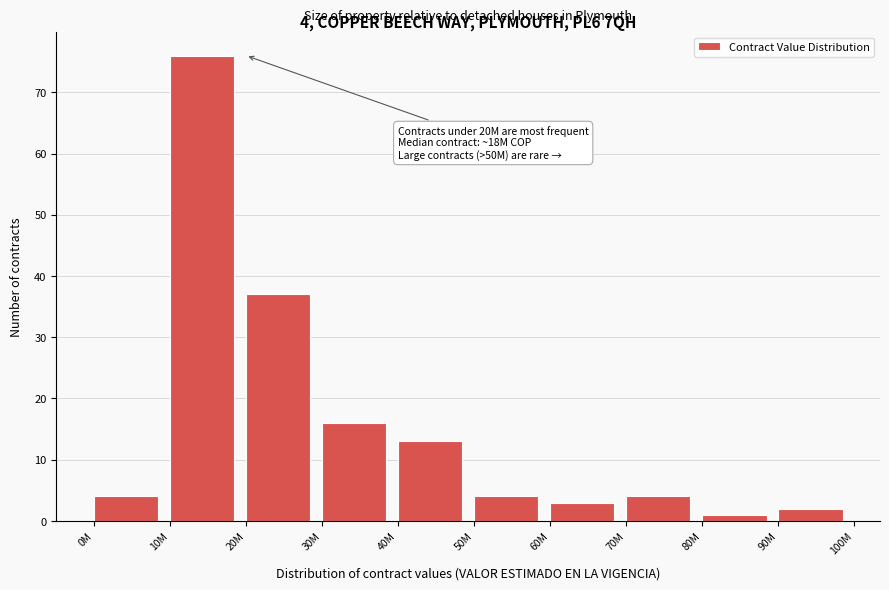

Reading left to right, what are all the values shown in this chart?

4	76	37	16	13	4	3	4	1	2